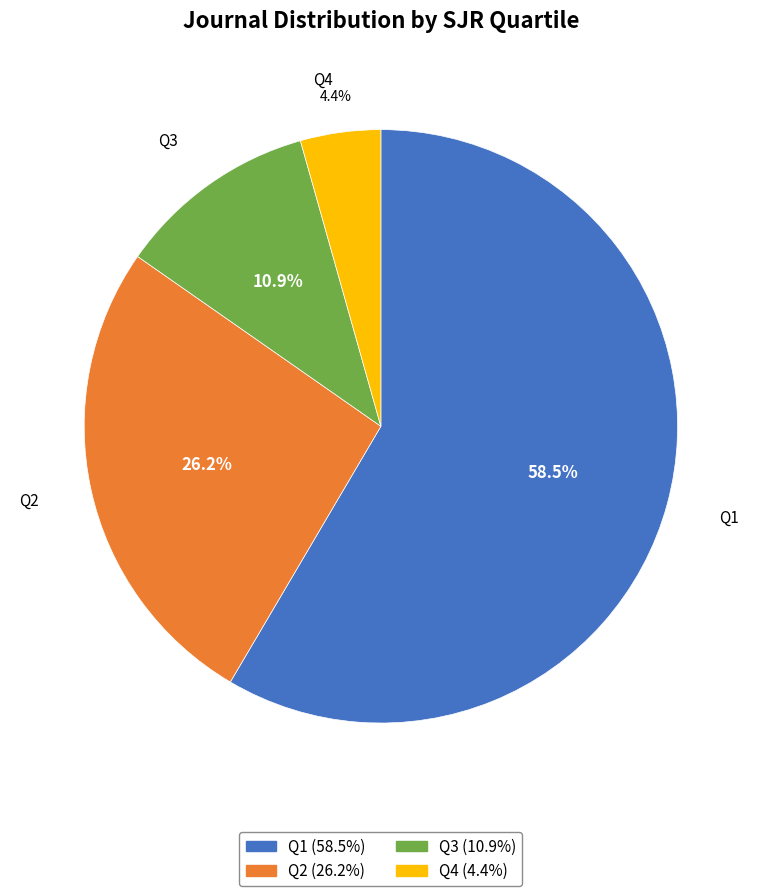

Which slice is the smallest?

Q4